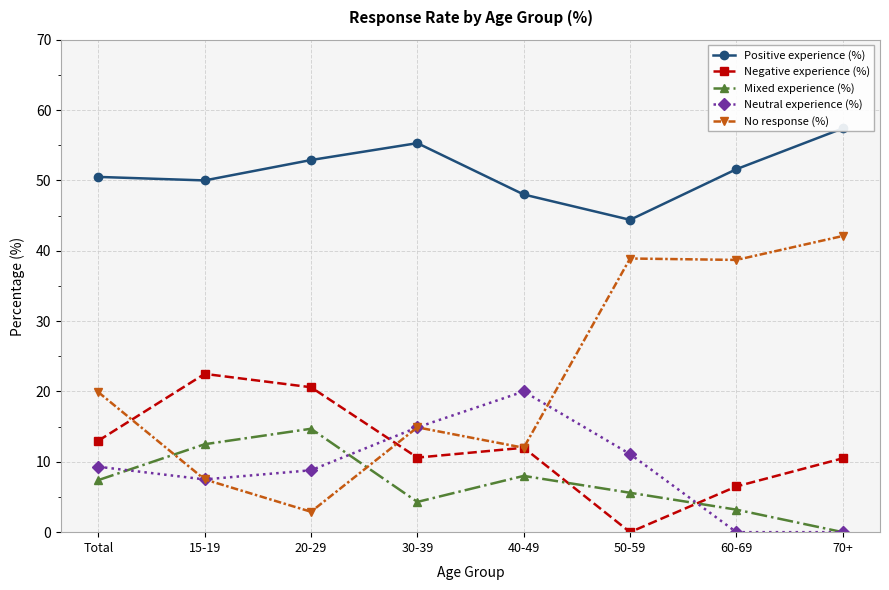

The value of Mixed experience (%) at 50-59 is 9.5. True or false?

False